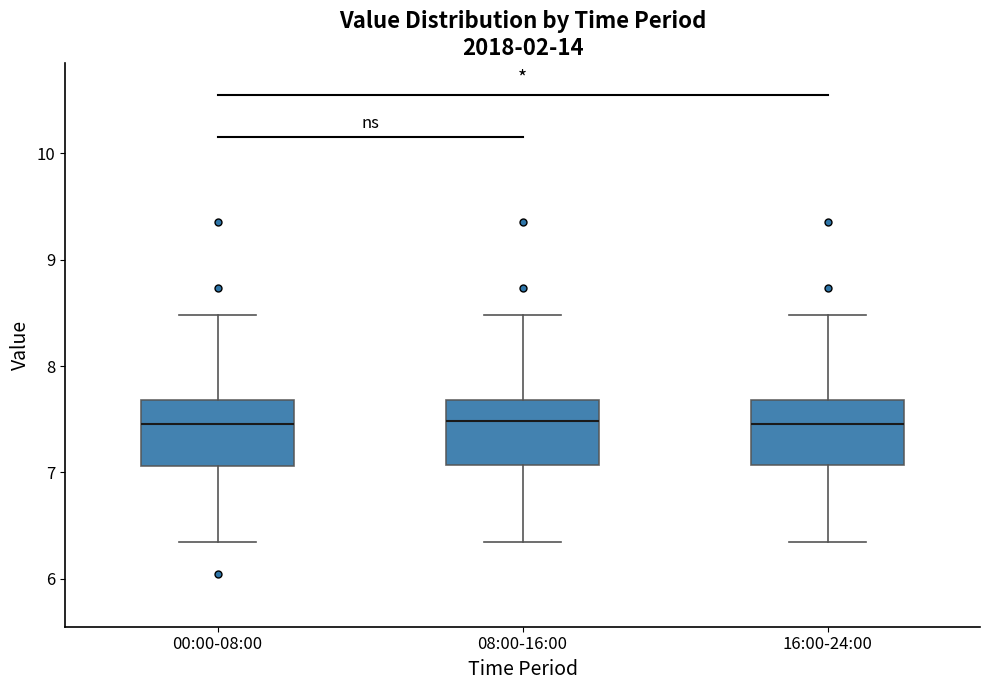

Reading left to right, transcribe this box plot: for each box, give where its median line is, the range the box spans, and where its two whiskers end, as read against the y-axis. The values are not printed on the chart, so give them approximately, as read against the axis.

00:00-08:00: median 7.5, box 7.1 to 7.7, whiskers 6.4 to 8.5
08:00-16:00: median 7.5, box 7.1 to 7.7, whiskers 6.4 to 8.5
16:00-24:00: median 7.5, box 7.1 to 7.7, whiskers 6.4 to 8.5